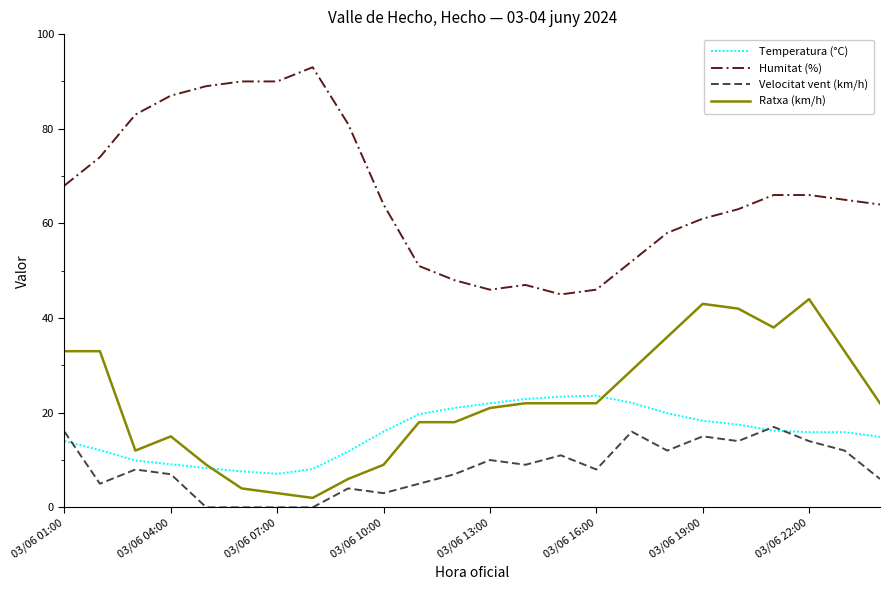

True or false: Humitat (%) and Velocitat vent (km/h) intersect in this chart.

False